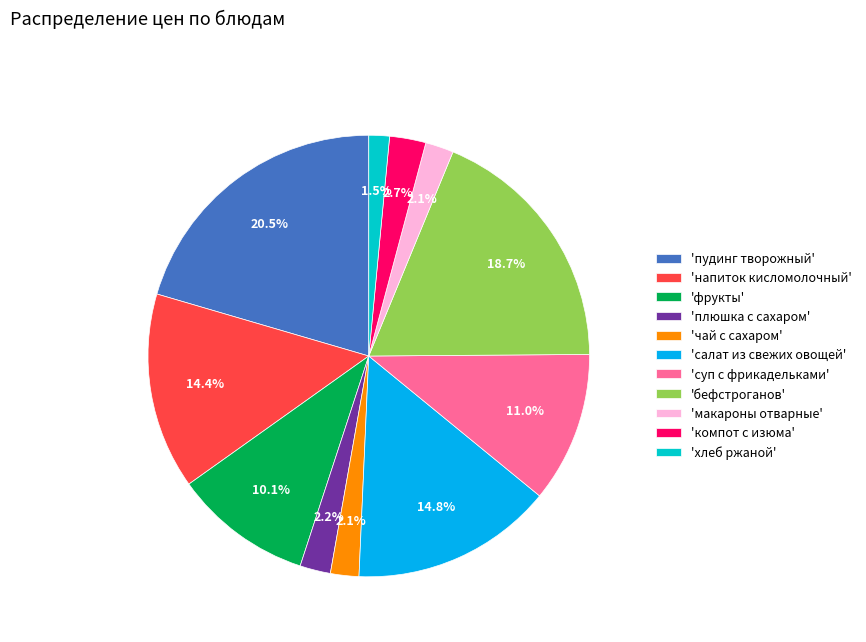

What percentage do 'суп с фрикадельками' and 'хлеб ржаной' together represent?

12.5%